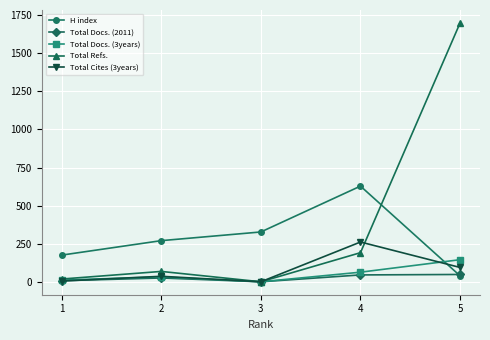

What is the spread (max minus min) of values at 1?

170